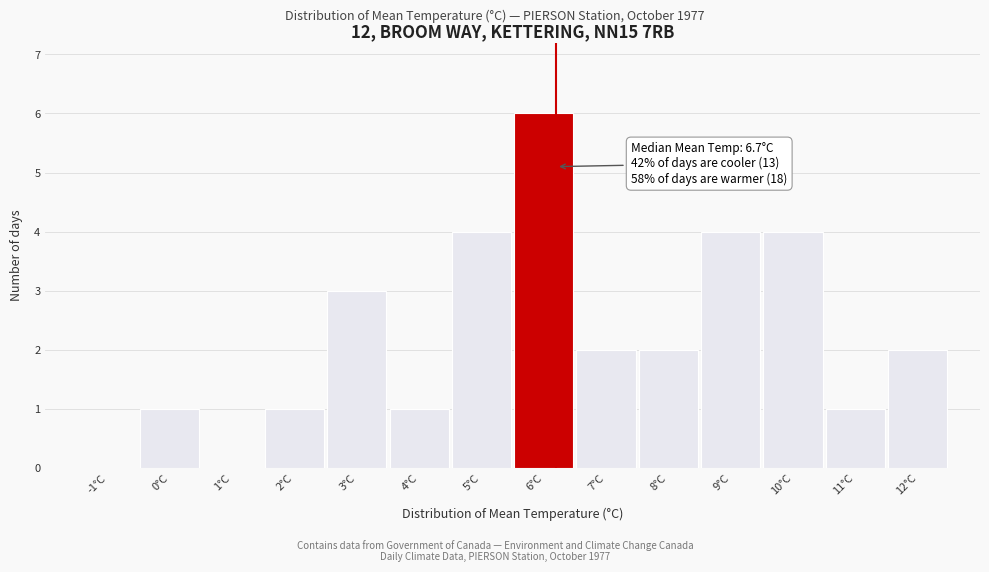

Reading left to right, extract all data points from this chart.

-1°C=0	0°C=1	1°C=0	2°C=1	3°C=3	4°C=1	5°C=4	6°C=6	7°C=2	8°C=2	9°C=4	10°C=4	11°C=1	12°C=2